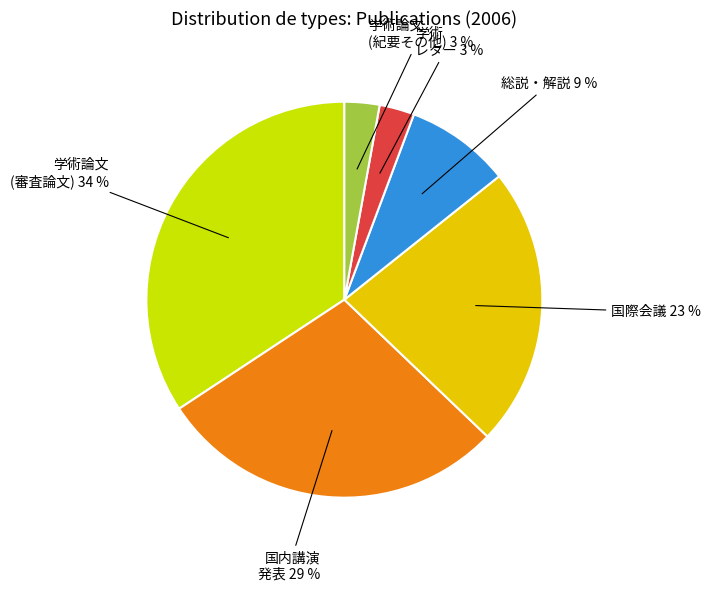

Does any single category account for the majority?

No